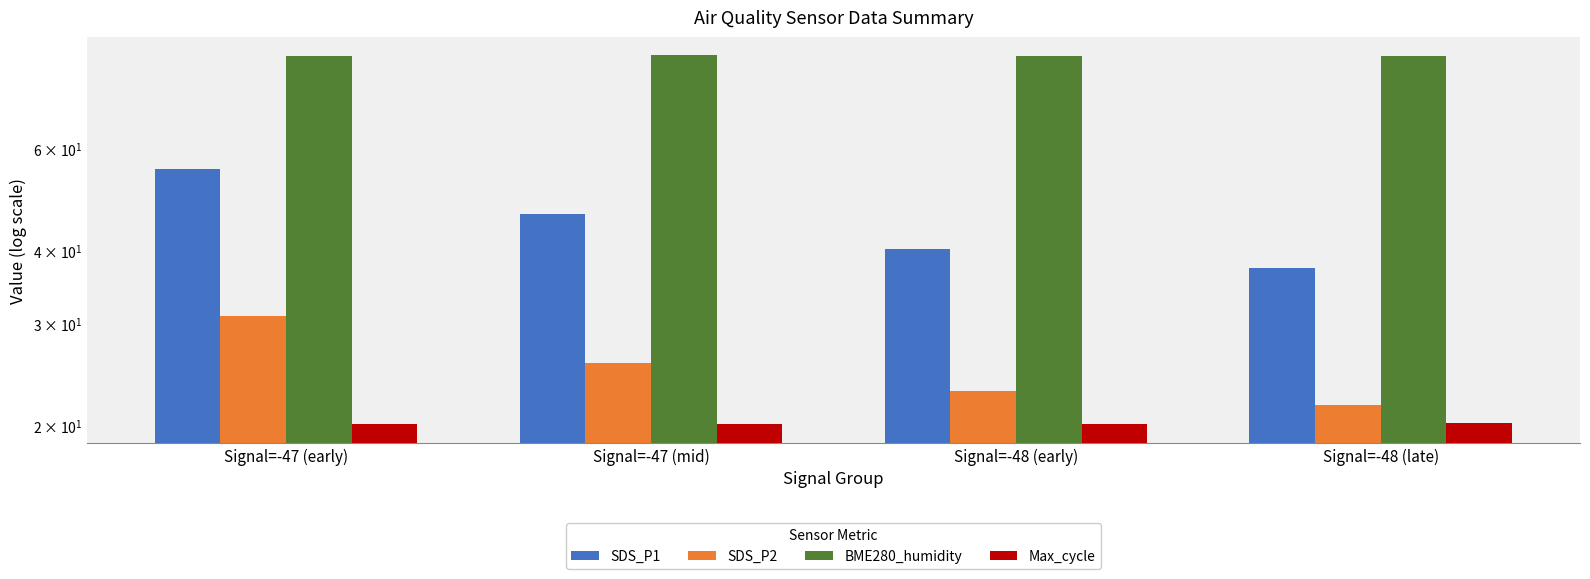

What position from the left is Signal=-48 (early)?

3